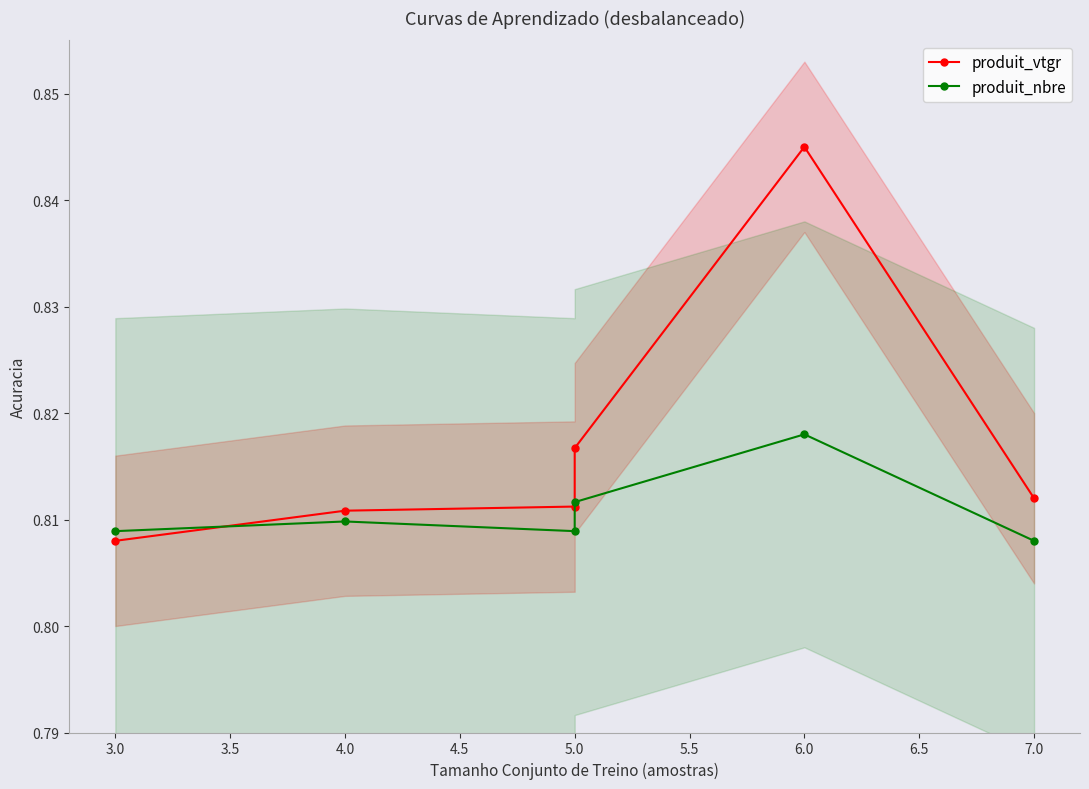

The produit_nbre series shows 1.3 at 7.0. True or false?

False